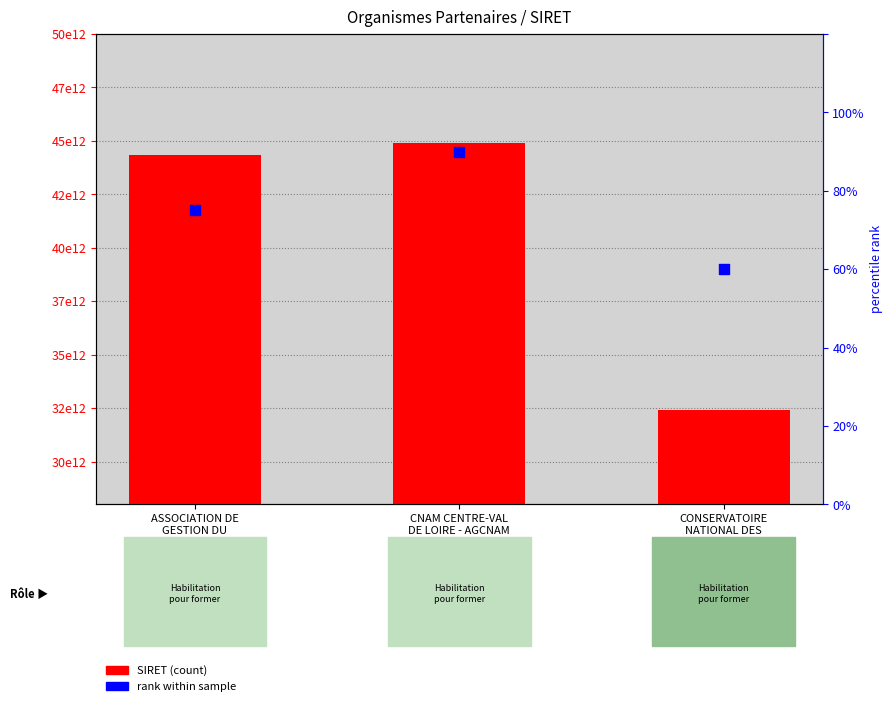

Which series contains the highest Y value?

SIRET